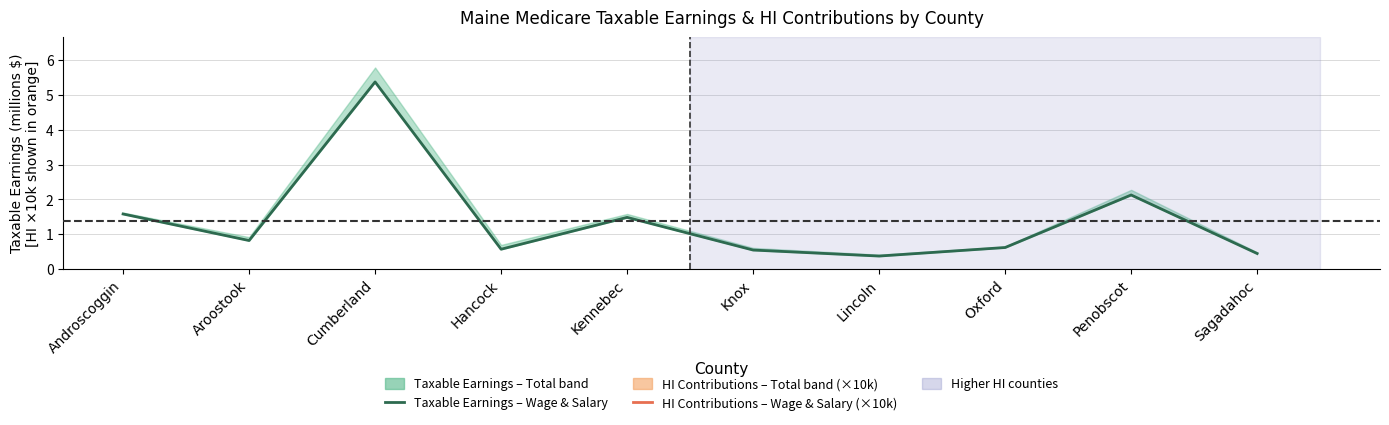

What is the difference between the maximum and minimum values in the Taxable Earnings – Wage & Salary series?

5.0